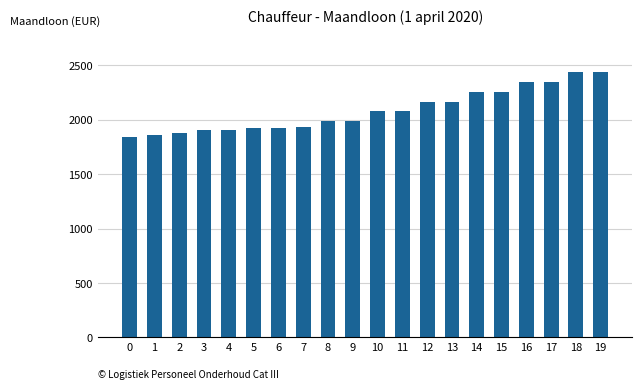

Which has a higher value, 19 or 14?

19